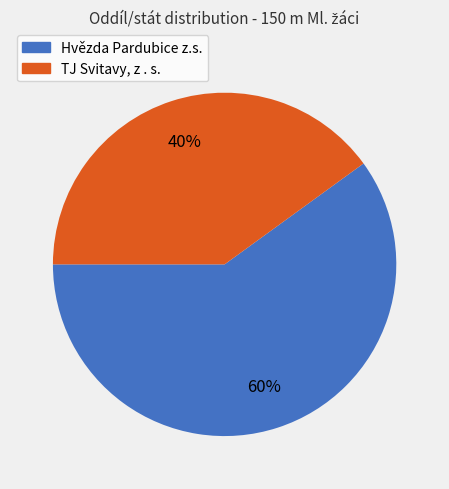

Approximately how many times larger is the value at TJ Svitavy, z . s. compared to Hvězda Pardubice z.s.?

0.7